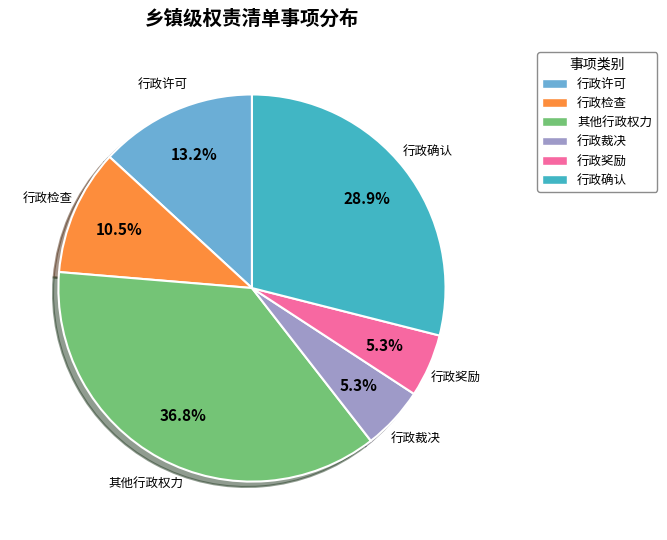

Which category has the biggest portion of the pie?

其他行政权力